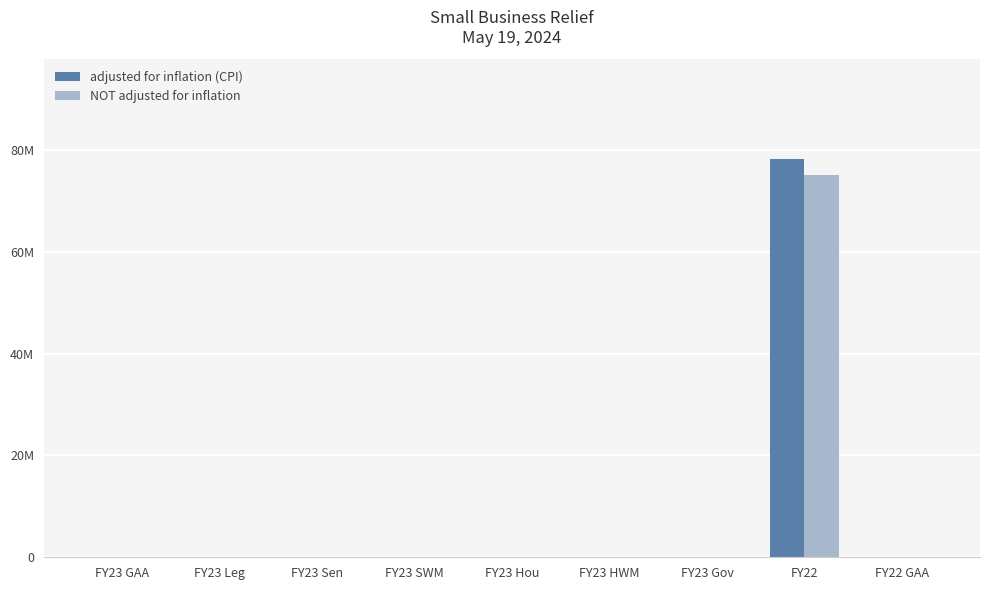

What are all the series names shown in the legend?

adjusted for inflation (CPI), NOT adjusted for inflation